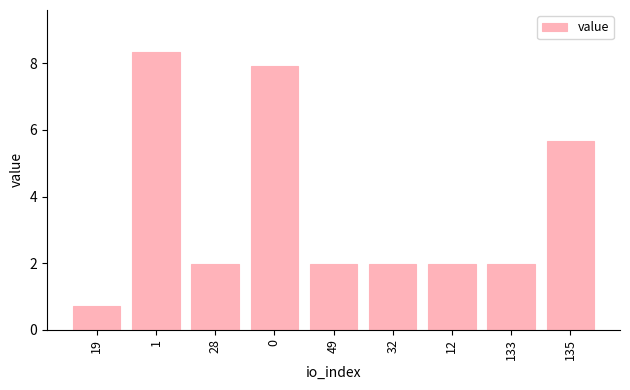

What is the change in value from 1 to 135?

-2.7